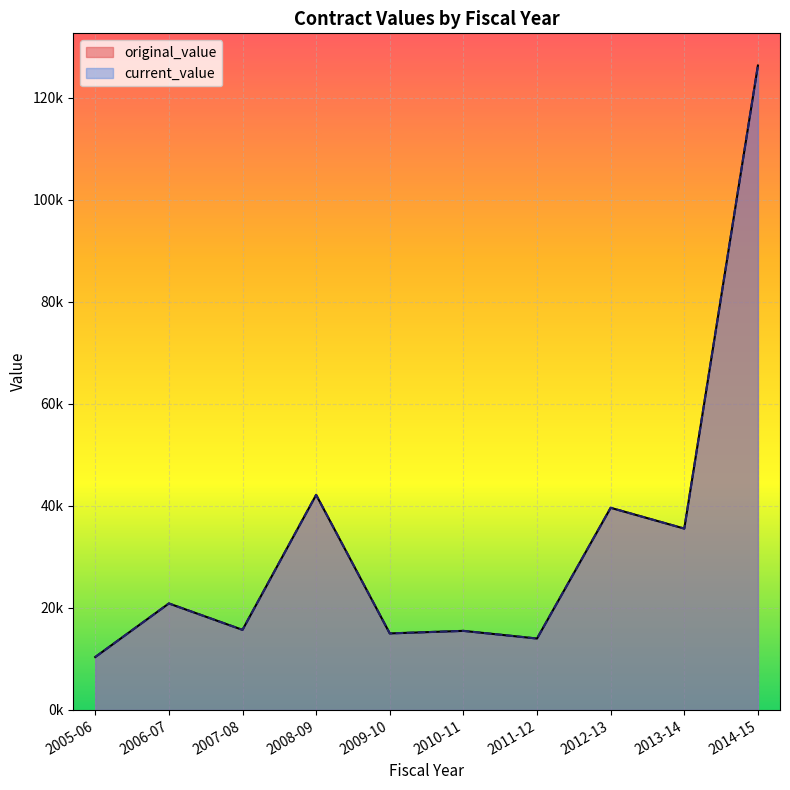

Does the chart display data point markers on the line(s)?

No